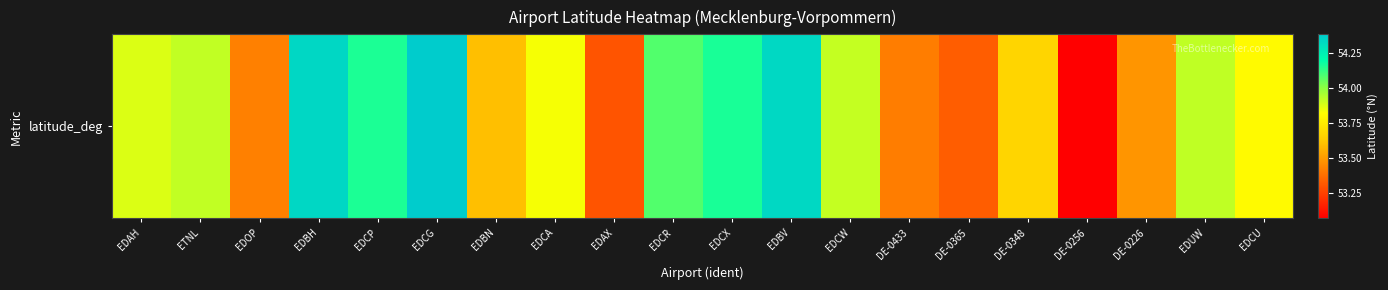

Reading right to left, what are all the values shown in this chart?

EDCU=53.8	EDUW=53.9	DE-0226=53.5	DE-0256=53.1	DE-0348=53.7	DE-0365=53.3	DE-0433=53.4	EDCW=53.9	EDBV=54.3	EDCX=54.2	EDCR=54.1	EDAX=53.3	EDCA=53.8	EDBN=53.6	EDCG=54.4	EDCP=54.2	EDBH=54.3	EDOP=53.4	ETNL=53.9	EDAH=53.9